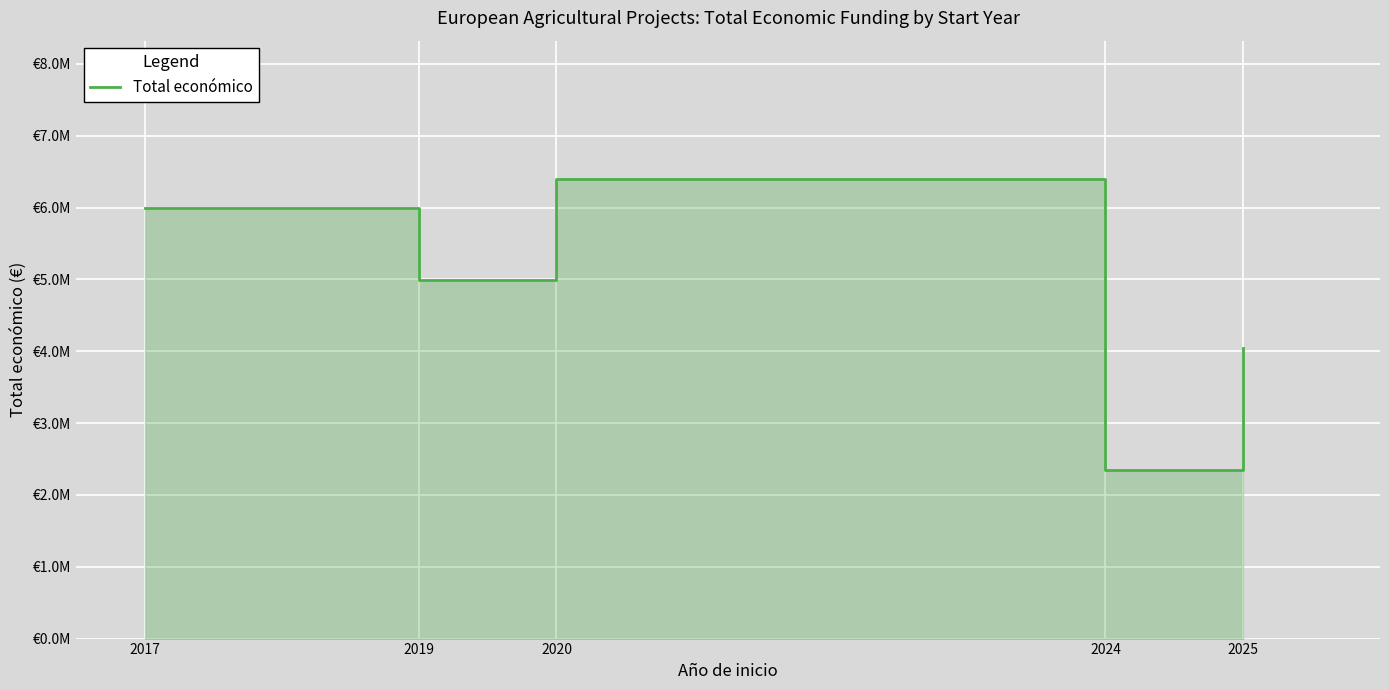

At which category does the data reach its first local valley?

2019